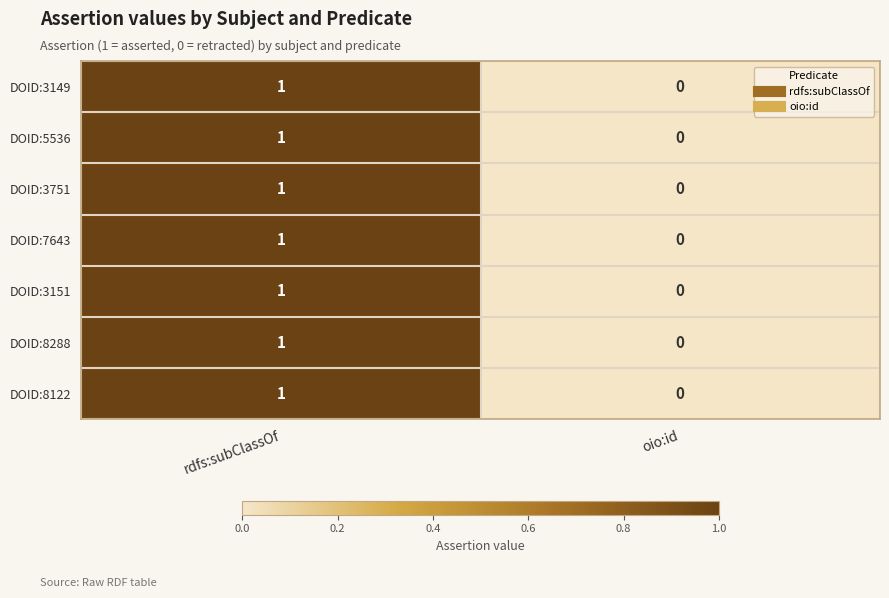

Is the value of DOID:8288 at rdfs:subClassOf greater than the value of DOID:5536 at oio:id?

Yes